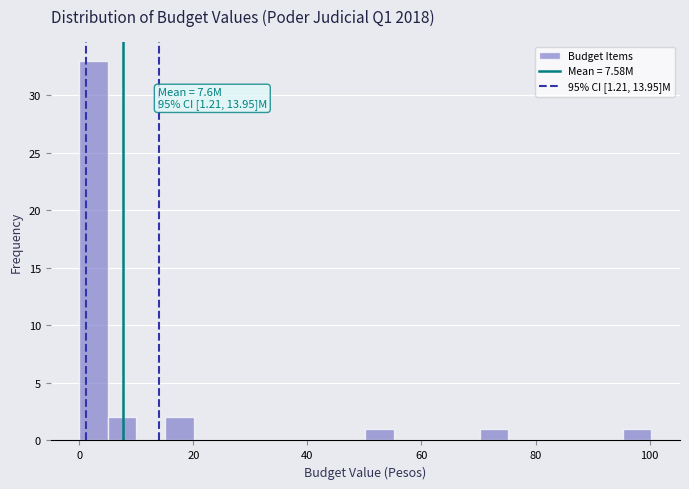

Read against the x-axis, roughly where is the centre of the tallest bar?

2